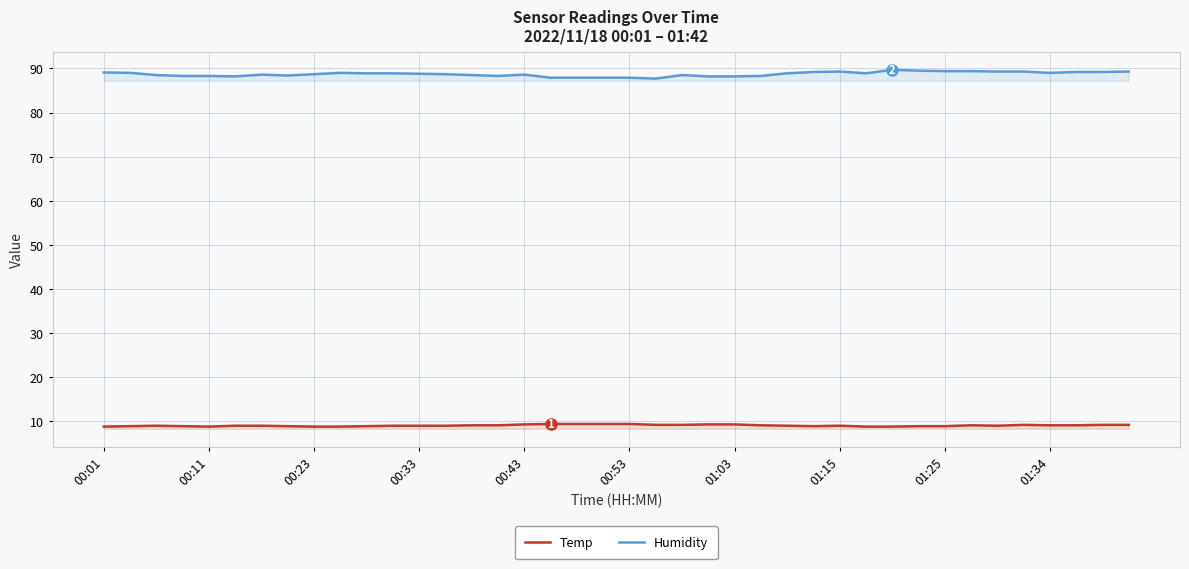

List the series in order of their overall mean, highest first.

Humidity, Temp